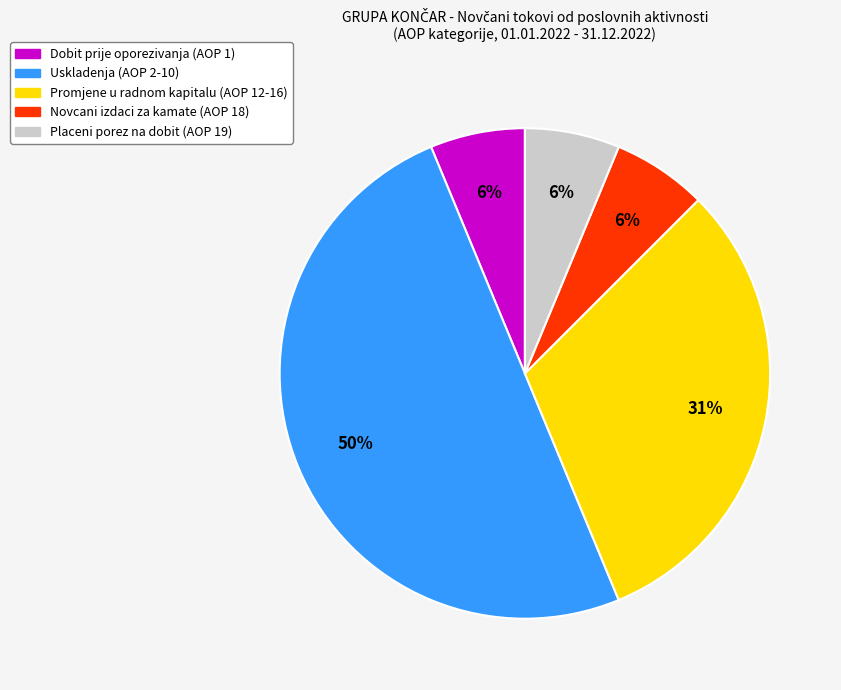

To the nearest percent, what is the average slice percentage?

20%